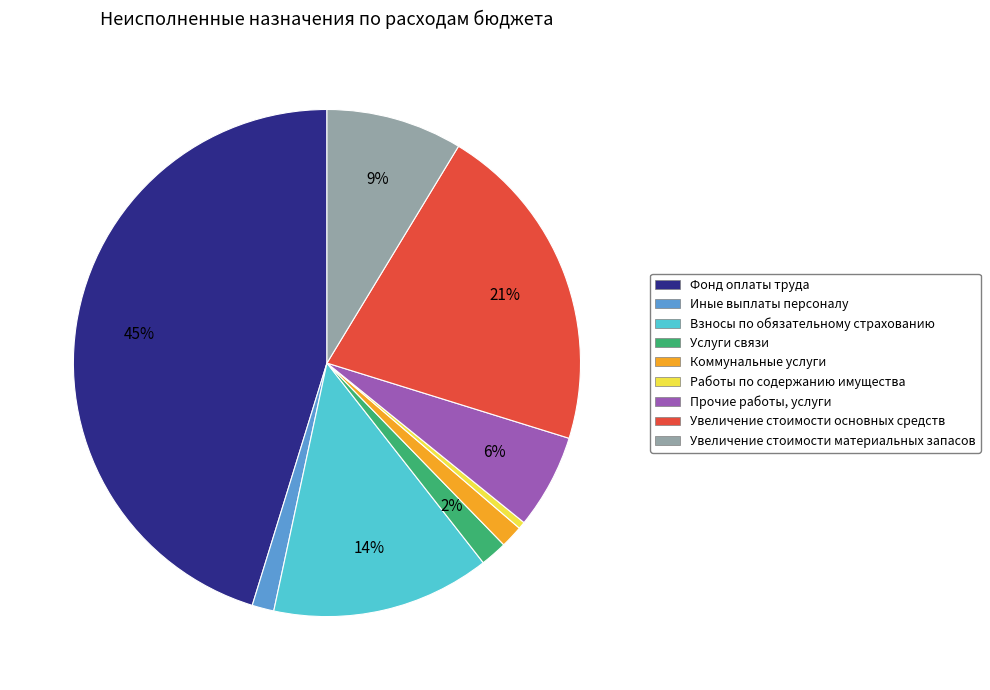

Between Услуги связи and Фонд оплаты труда, which is larger?

Фонд оплаты труда